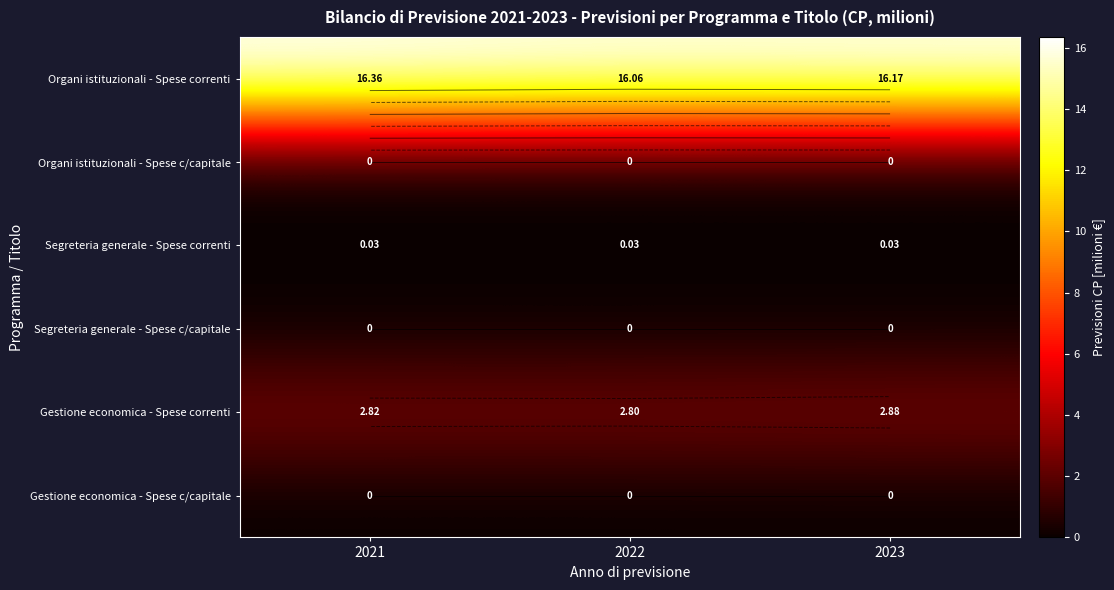

Between 2021 and 2022, which series saw the biggest shift?

Organi istituzionali - Spese correnti